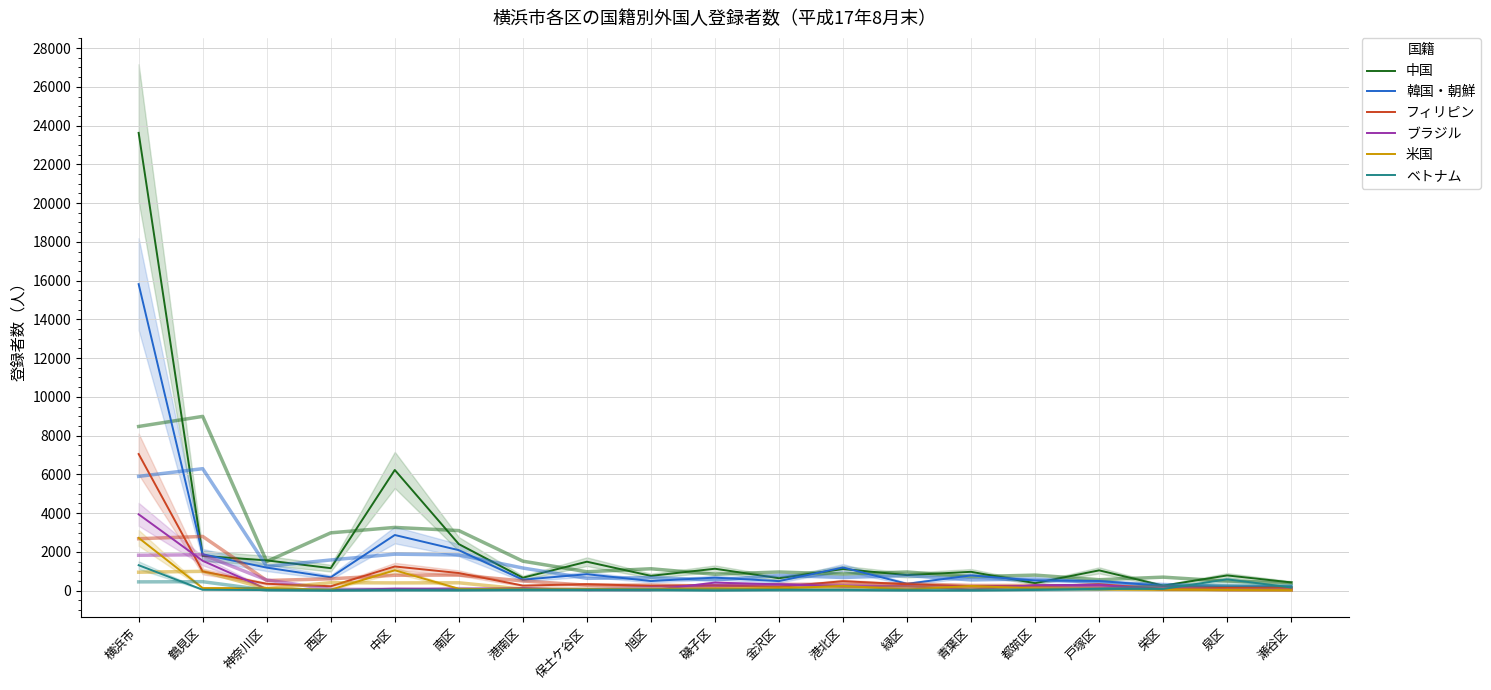

What is the difference between the maximum and minimum values in the フィリピン series?

6960